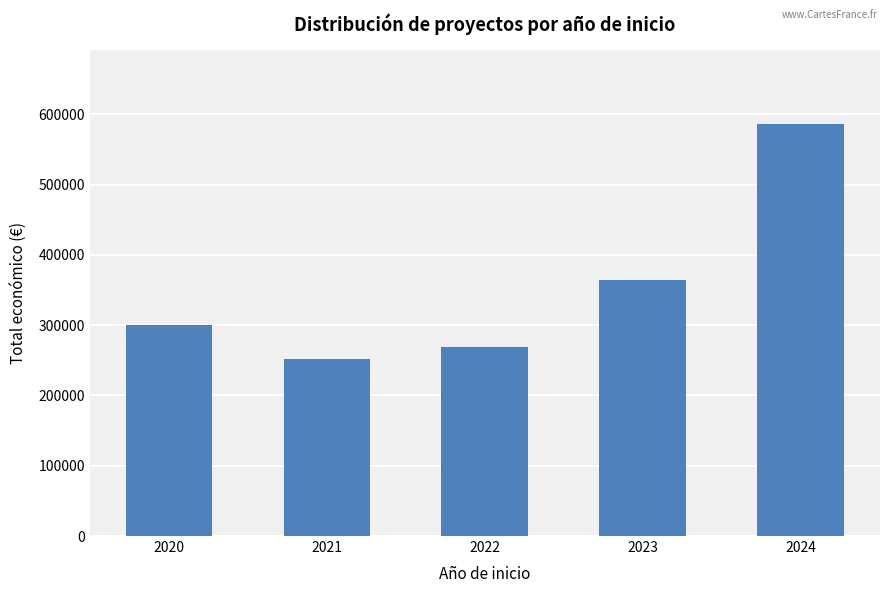

At which category does the chart reach its minimum across all series?

2021